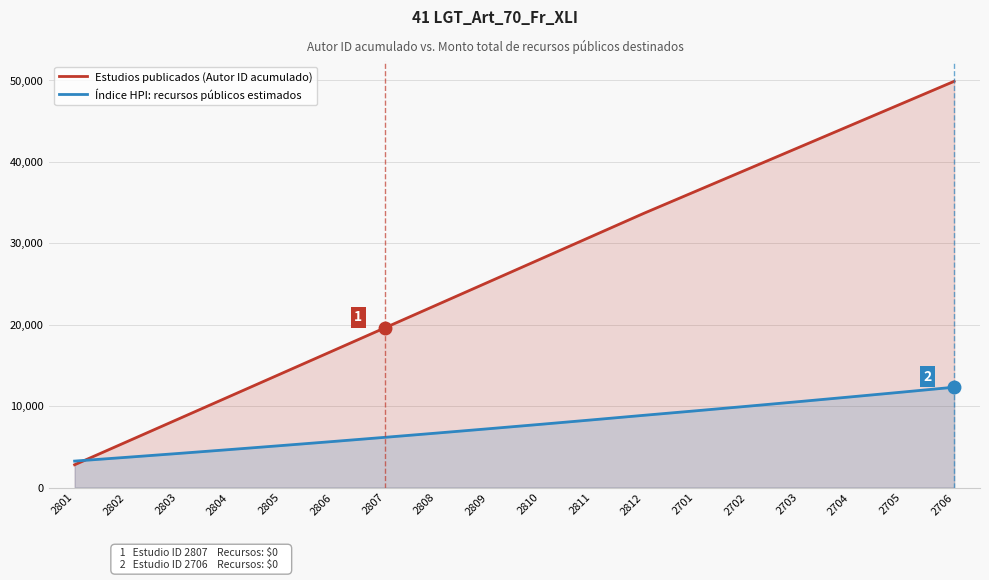

What is the sum of the Estudios publicados (Autor ID acumulado) values at 2804 and 2805?

25225.0